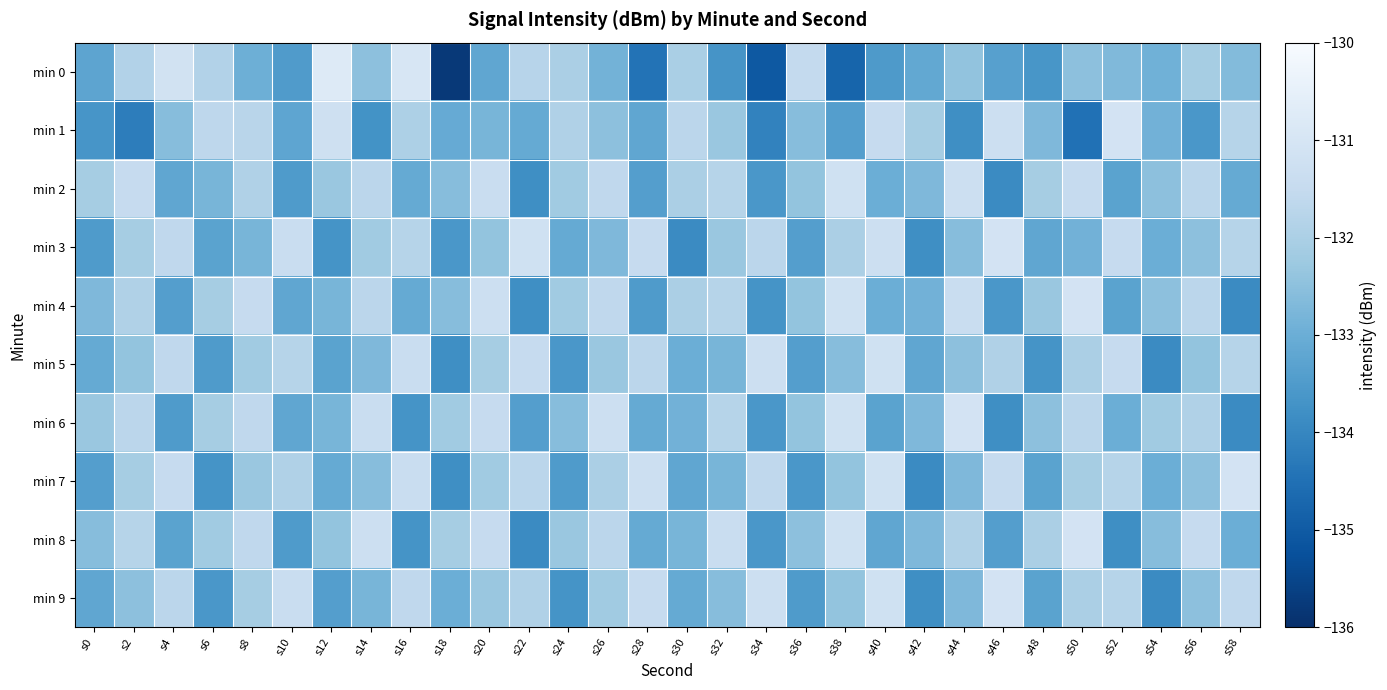

Which has a higher value, s54 or s20?

s54